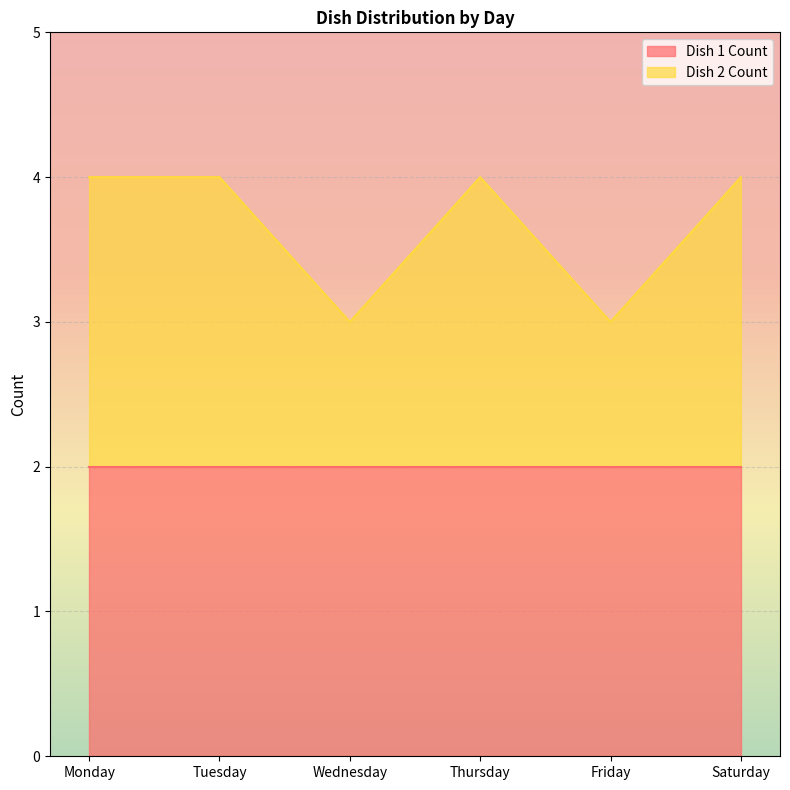

Where is the data nearest to the value 3?

Wednesday